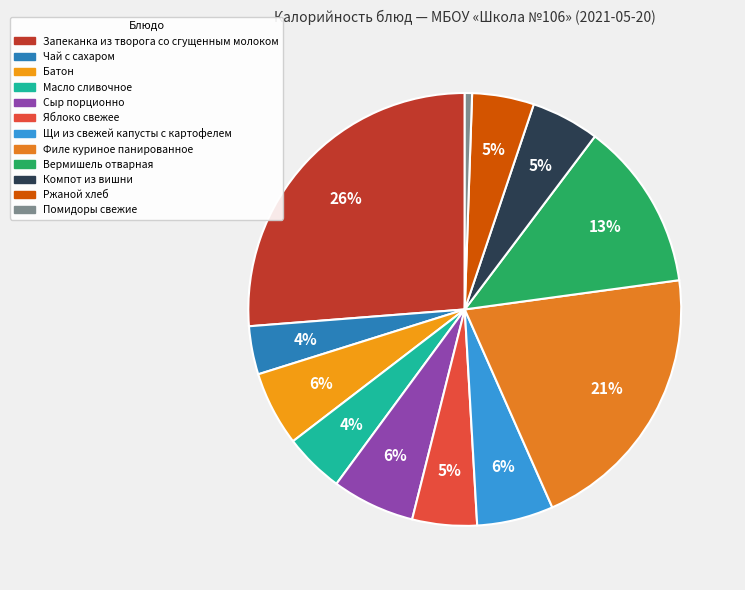

To the nearest percent, what is the difference between the Вермишель отварная and Помидоры свежие slice percentages?

12%